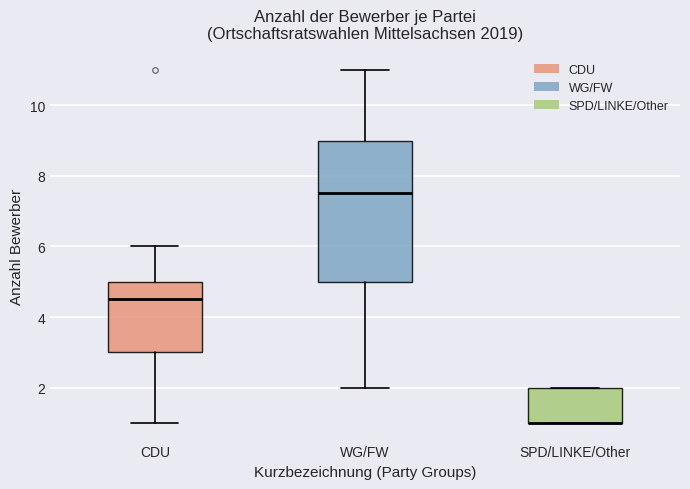

Reading left to right, transcribe this box plot: for each box, give where its median line is, the range the box spans, and where its two whiskers end, as read against the y-axis. The values are not printed on the chart, so give them approximately, as read against the axis.

CDU: median 4.6, box 3.0 to 5.0, whiskers 1.0 to 6.0
WG/FW: median 7.6, box 5.0 to 9.0, whiskers 2.0 to 11.0
SPD/LINKE/Other: median 1.0 (drawn on the box's lower edge), box 1.0 to 2.0, whiskers 1.0 to 2.0